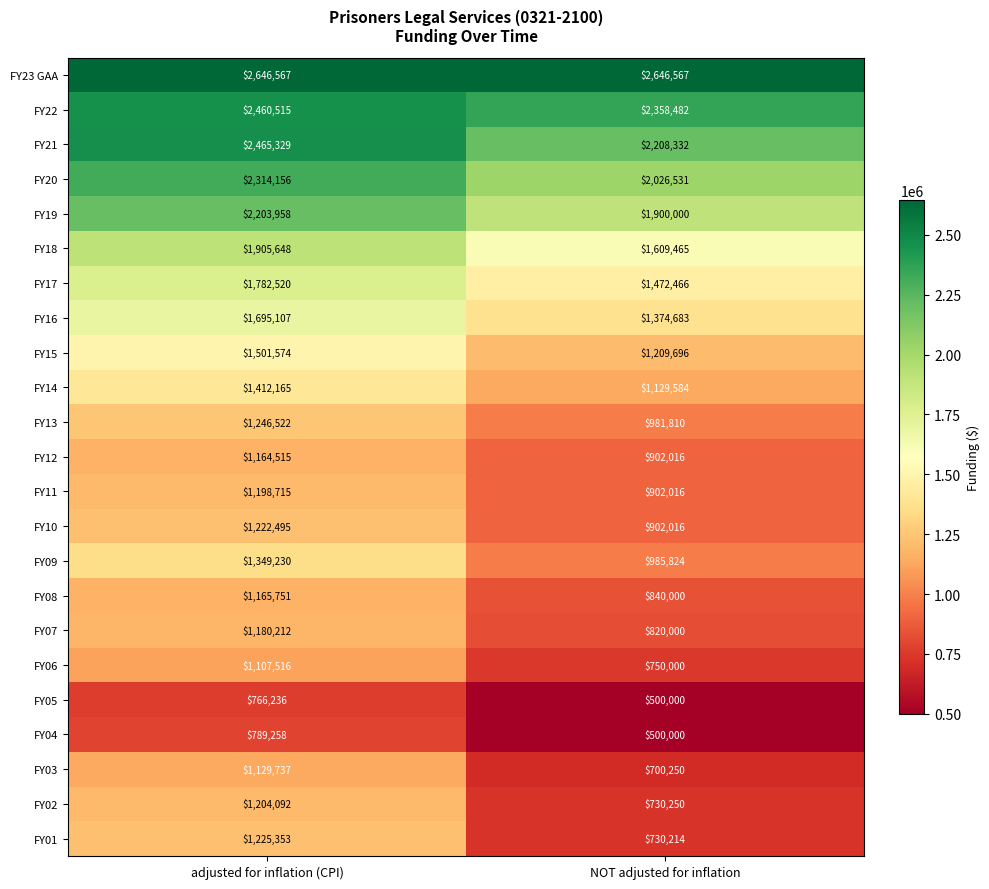

Which series has the largest range (max minus min)?

FY01